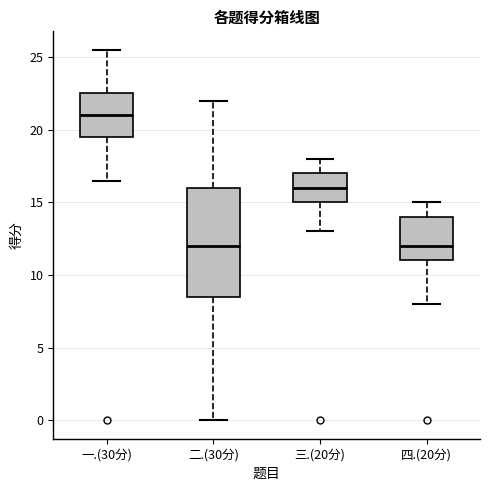

Reading left to right, transcribe this box plot: for each box, give where its median line is, the range the box spans, and where its two whiskers end, as read against the y-axis. The values are not printed on the chart, so give them approximately, as read against the axis.

一.(30分): median 21.0, box 19.5 to 22.5, whiskers 16.5 to 25.5
二.(30分): median 12.0, box 8.5 to 16.0, whiskers 0.0 to 22.0
三.(20分): median 16.0, box 15.0 to 17.0, whiskers 13.0 to 18.0
四.(20分): median 12.0, box 11.0 to 14.0, whiskers 8.0 to 15.0